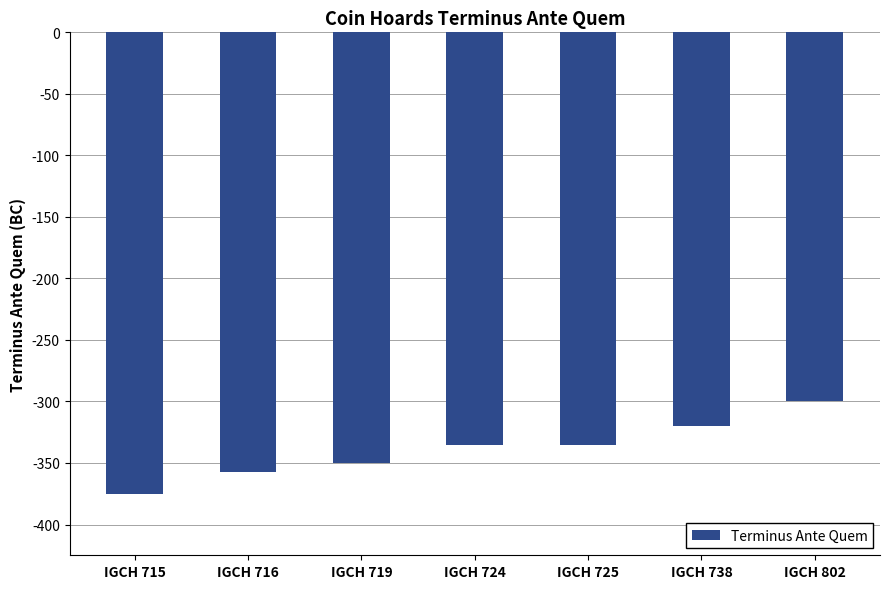

Does the chart contain any negative values?

Yes